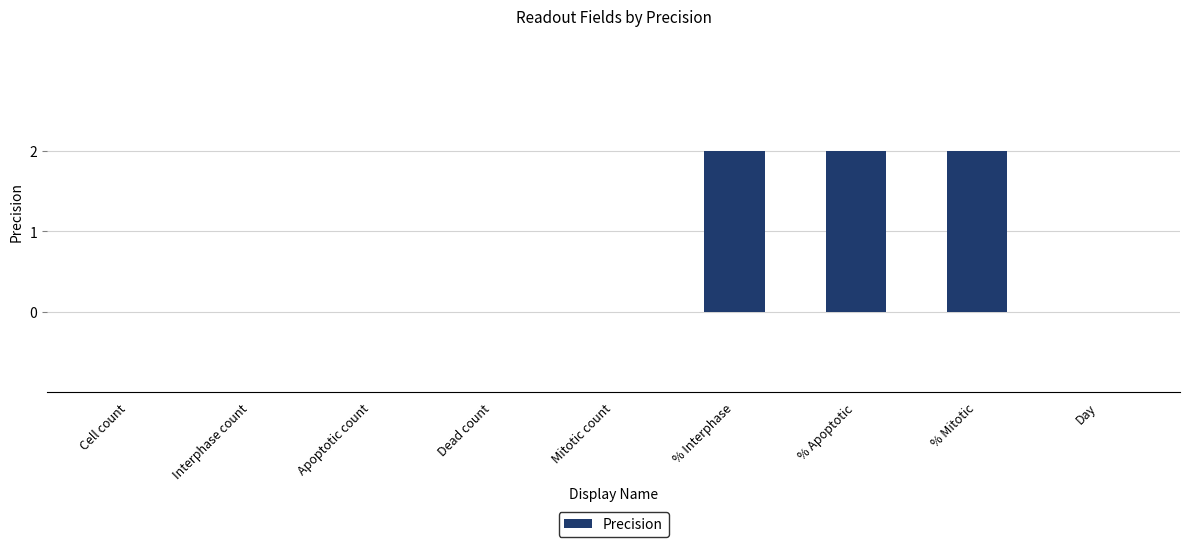

What is the sum of all values?

6